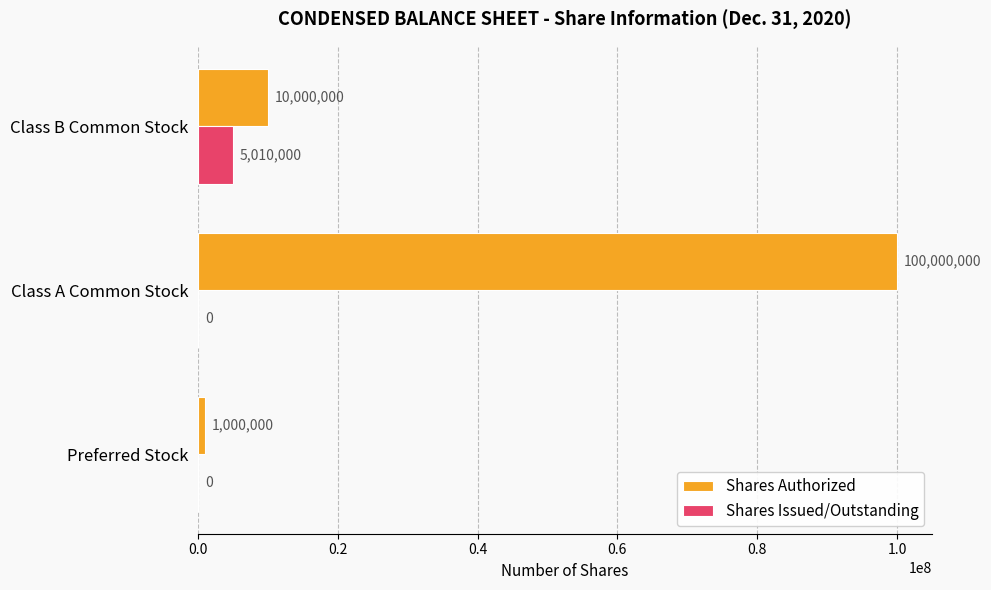

At which category is the sum across all series the highest?

Class A Common Stock